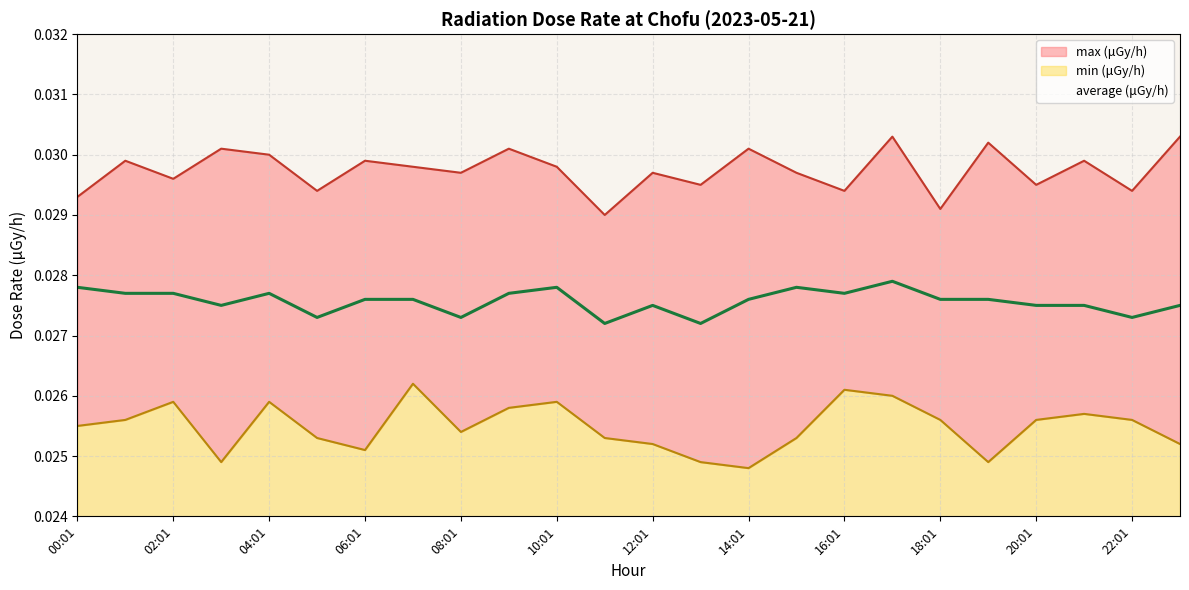

What is the label of the 17th point from the left?

16:01